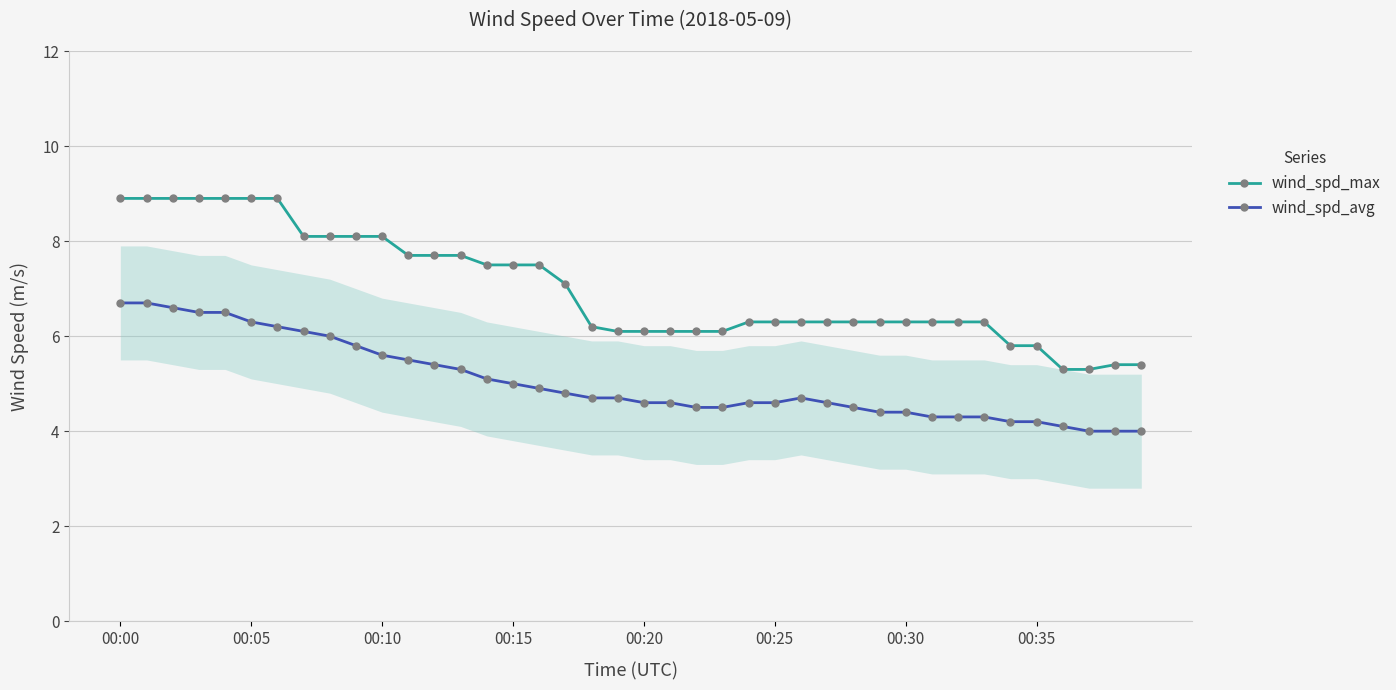

What is the greatest value displayed?

8.9